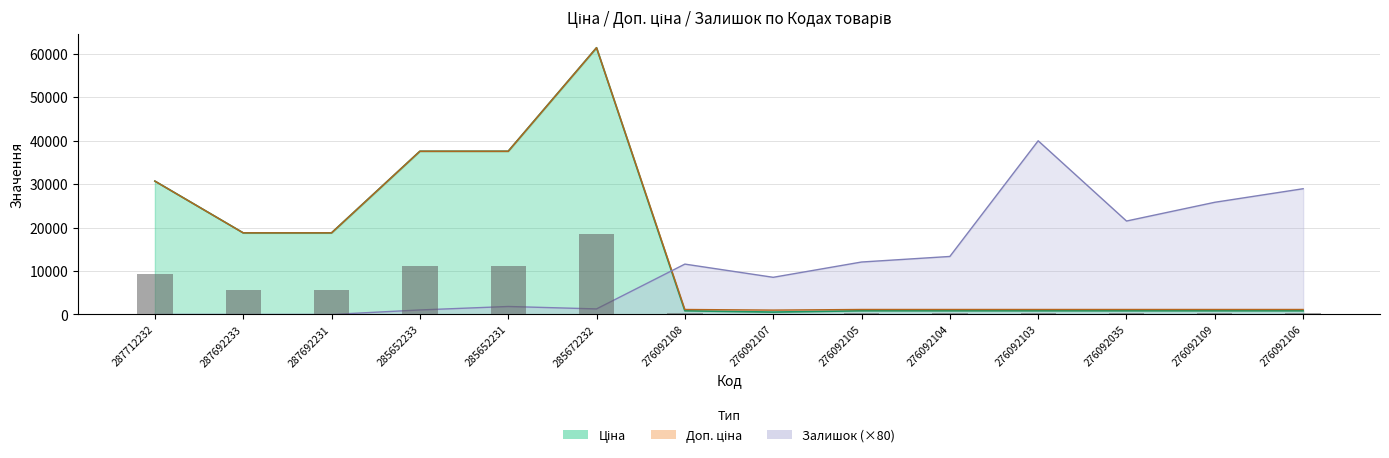

Where is Ціна nearest to the value 30992?

287712232